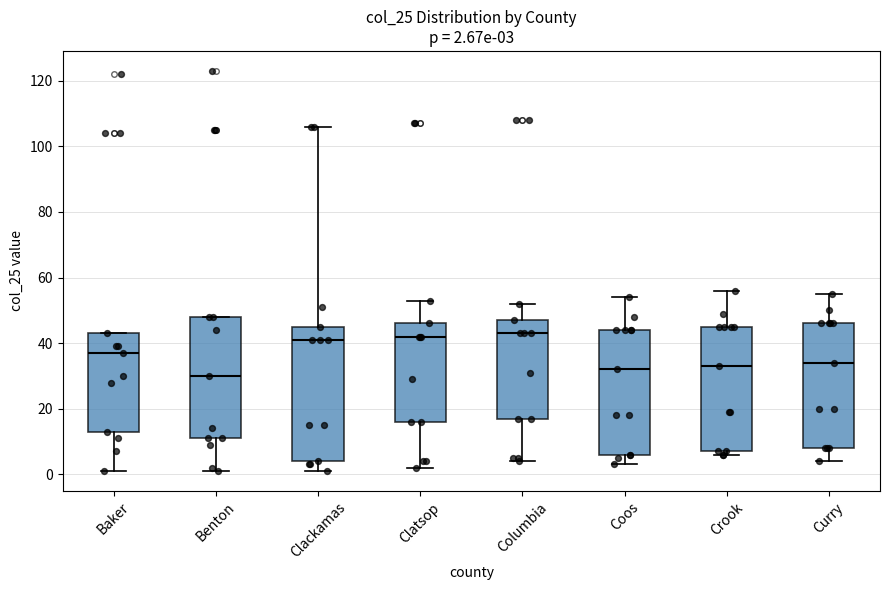

Comparing the boxes themselves (not the whiskers), which one is the tallest?

Clackamas